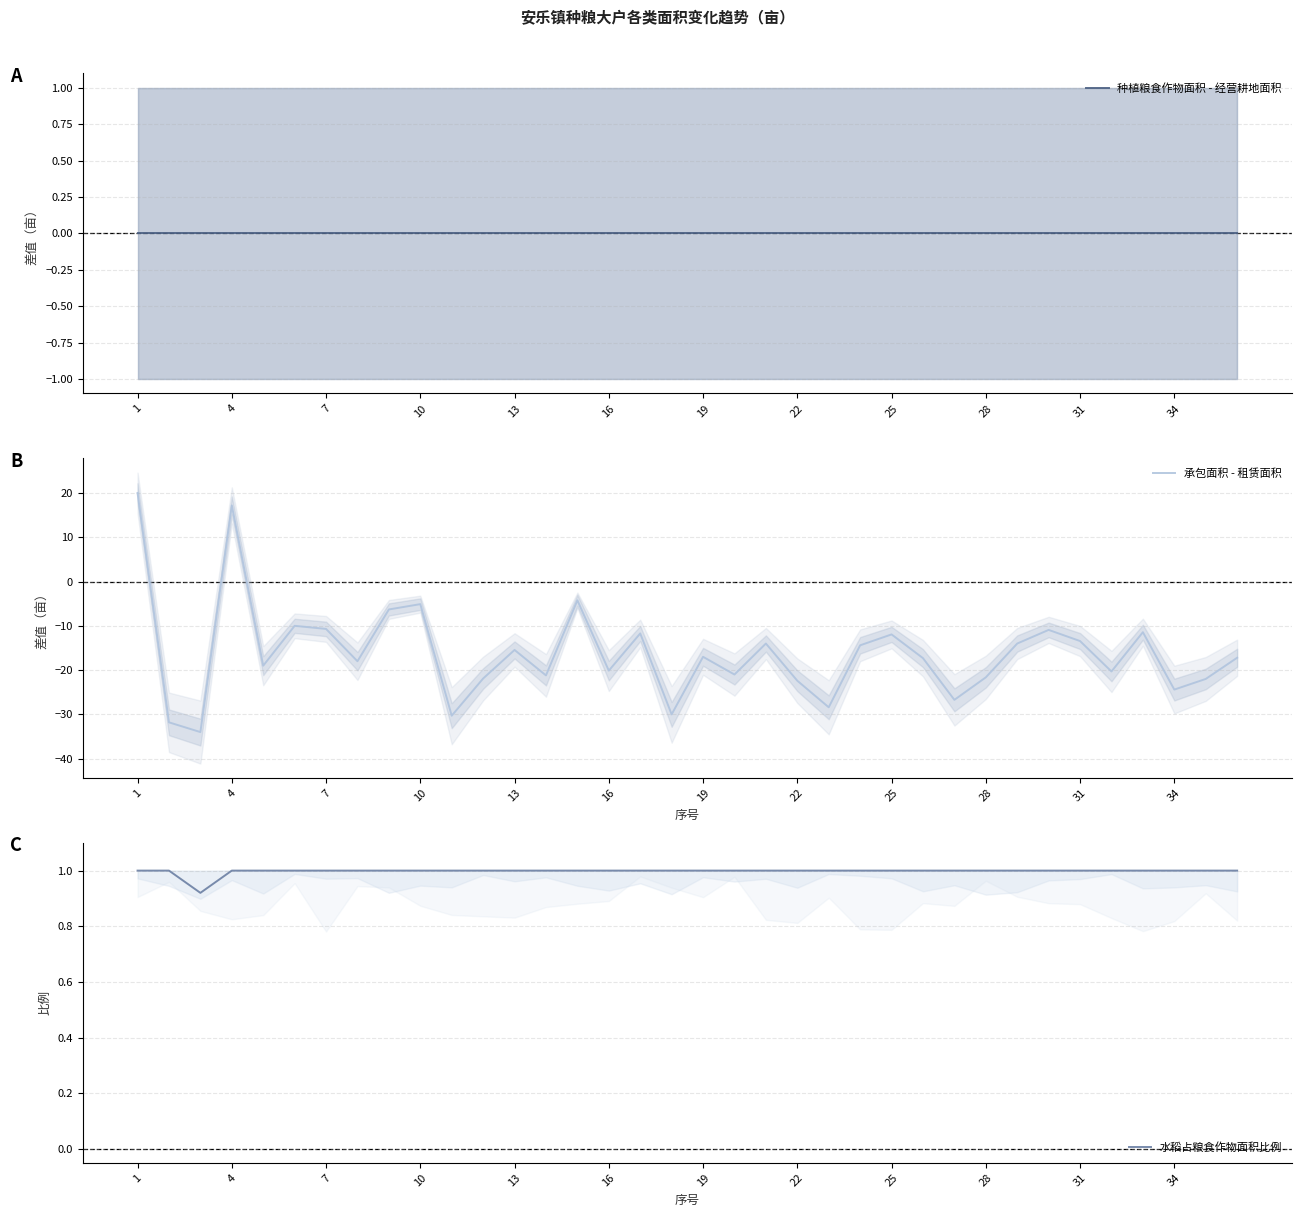

How many data points in 承包面积 - 租赁面积 are less than -17?

19